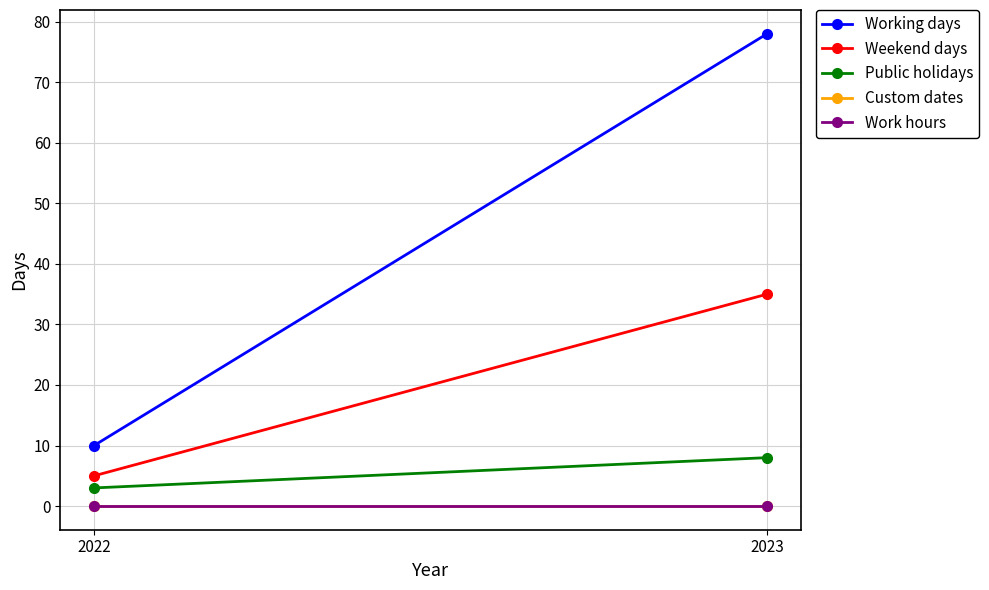

Reading left to right, list all the values displayed in this chart.

Working days: 2022=10	2023=78
Weekend days: 2022=5	2023=35
Public holidays: 2022=3	2023=8
Custom dates: 2022=0	2023=0
Work hours: 2022=0	2023=0